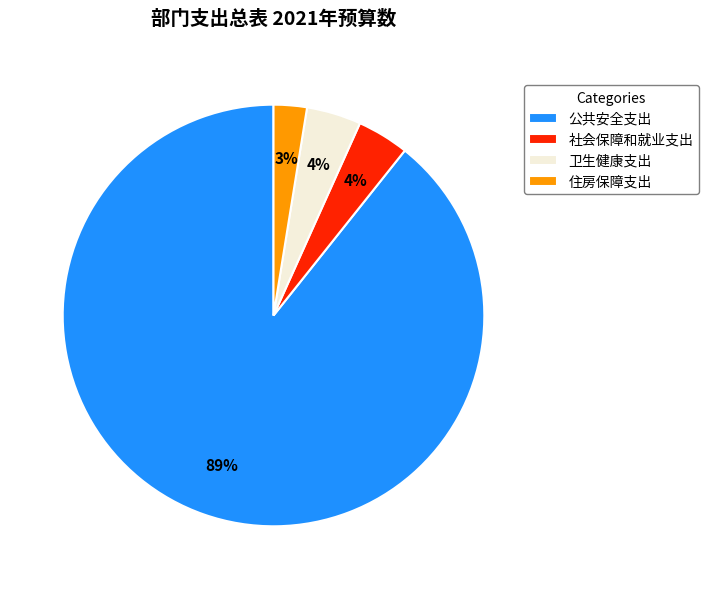

Do 公共安全支出 and 卫生健康支出 together represent more than half of the pie?

Yes